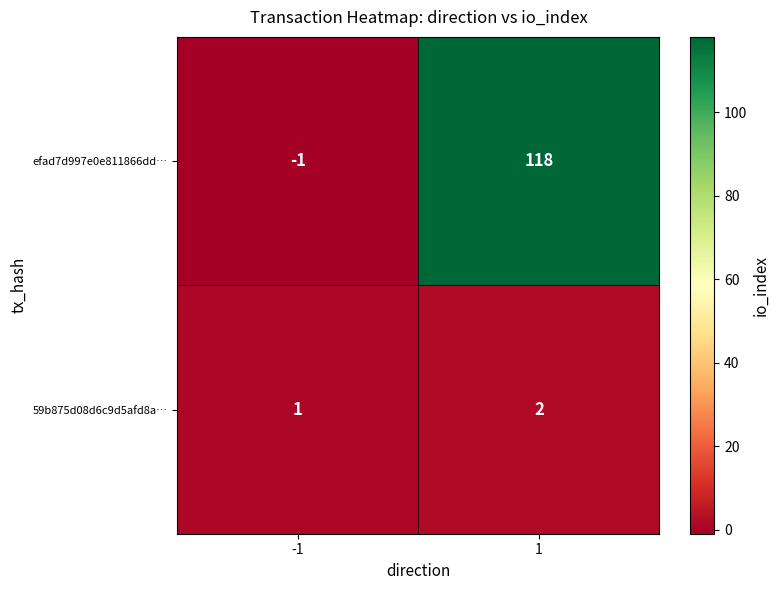

Reading right to left, transcribe all the data shown in this chart.

efad7d997e0e811866dd…: 1=118	-1=-1
59b875d08d6c9d5afd8a…: 1=2	-1=1